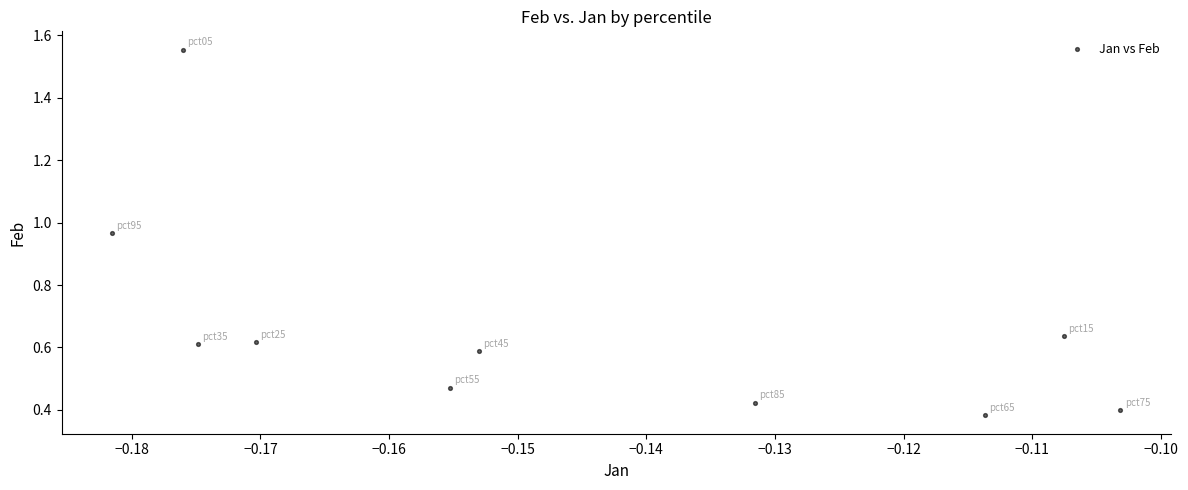

What is the average Y value?

0.7